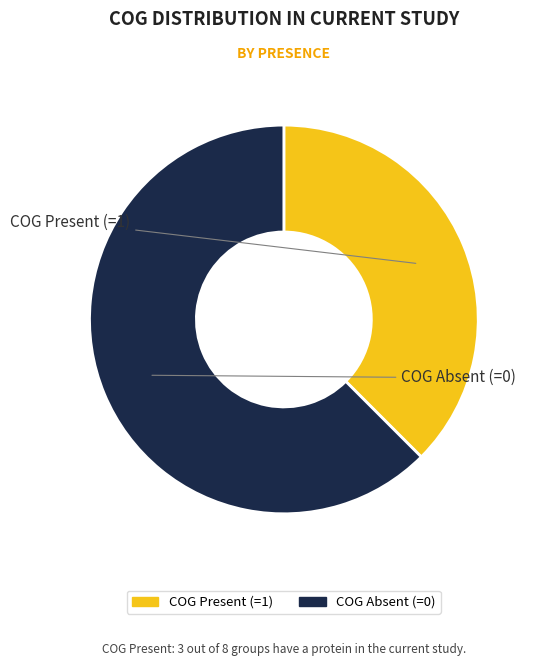

Is there any slice that represents more than half of the pie?

Yes